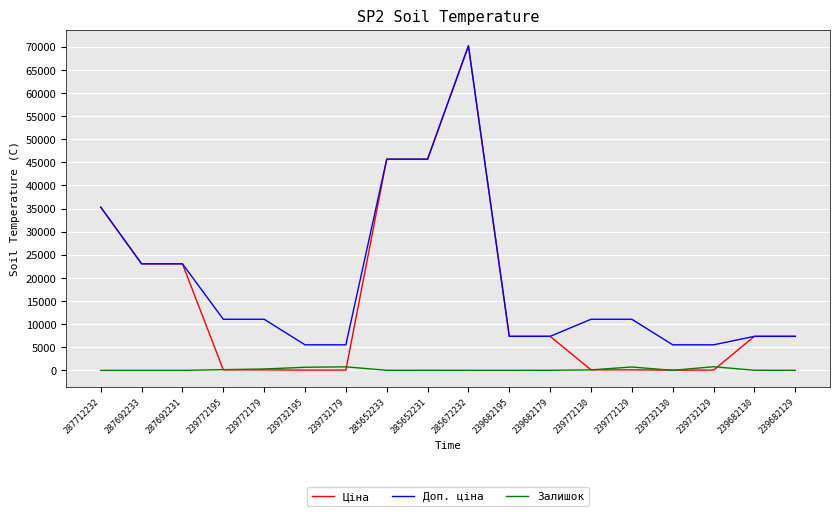

Is the value of Ціна at 287692231 greater than the value of Залишок at 239772195?

Yes